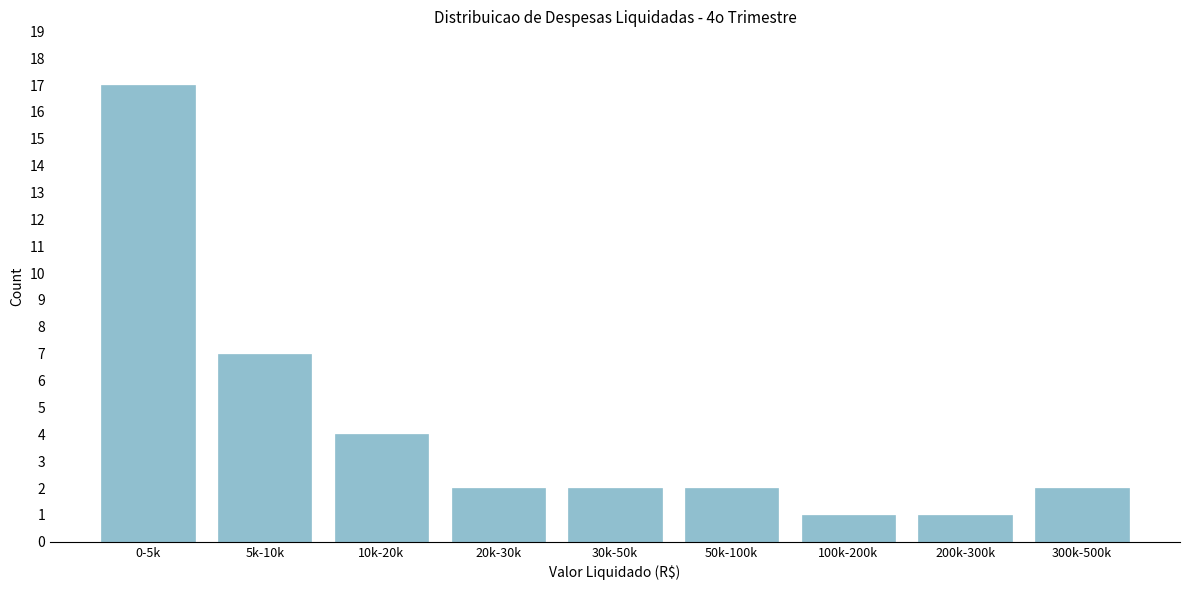

Reading left to right, list all the values displayed in this chart.

17	7	4	2	2	2	1	1	2